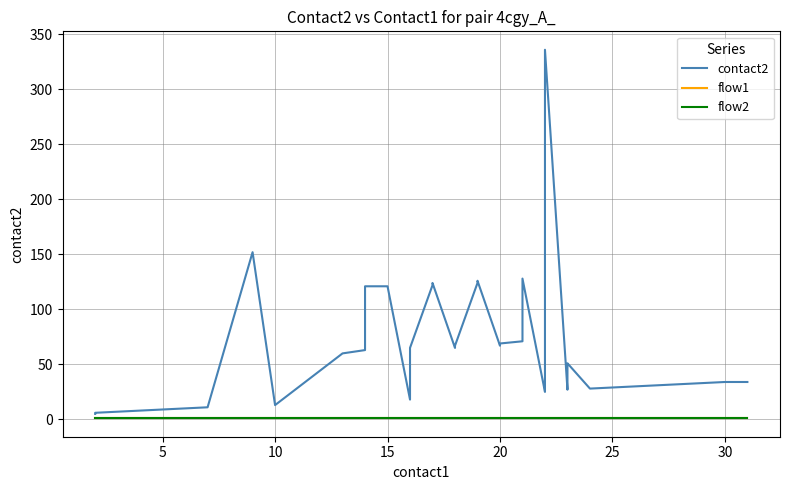

List the series in order of their peak value, lowest first.

flow1, flow2, contact2